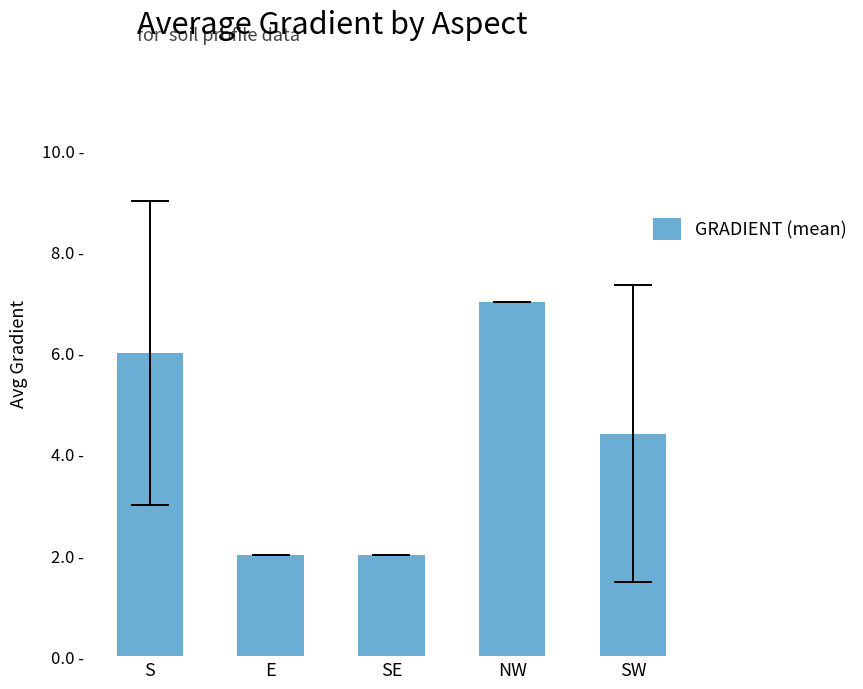

What is the difference between the maximum and minimum values?

5.0